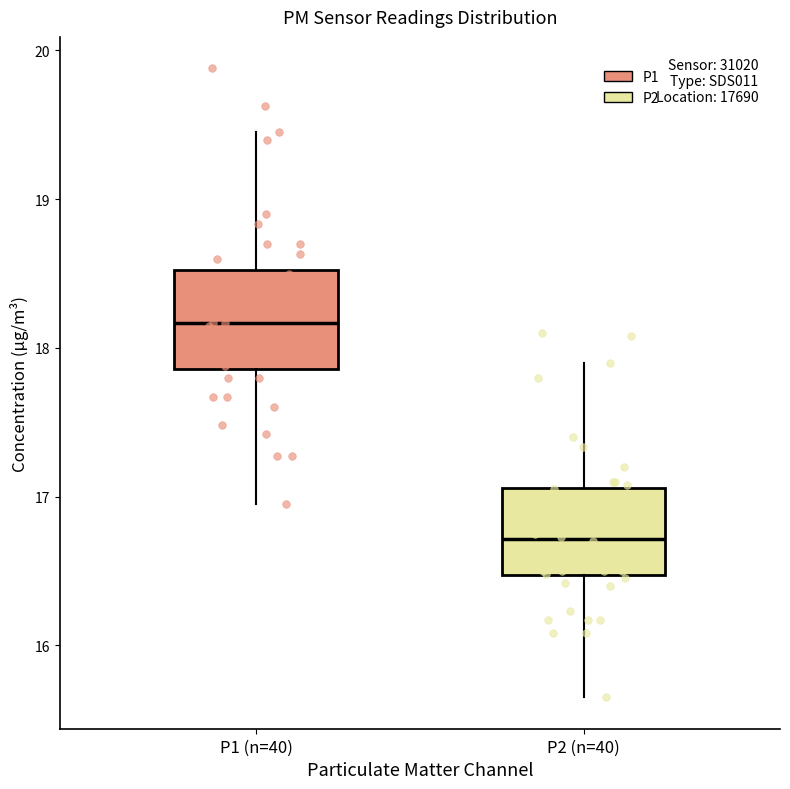

Reading left to right, transcribe this box plot: for each box, give where its median line is, the range the box spans, and where its two whiskers end, as read against the y-axis. The values are not printed on the chart, so give them approximately, as read against the axis.

P1 (n=40): median 18.2, box 17.9 to 18.5, whiskers 17.0 to 19.5
P2 (n=40): median 16.7, box 16.5 to 17.1, whiskers 15.7 to 17.9